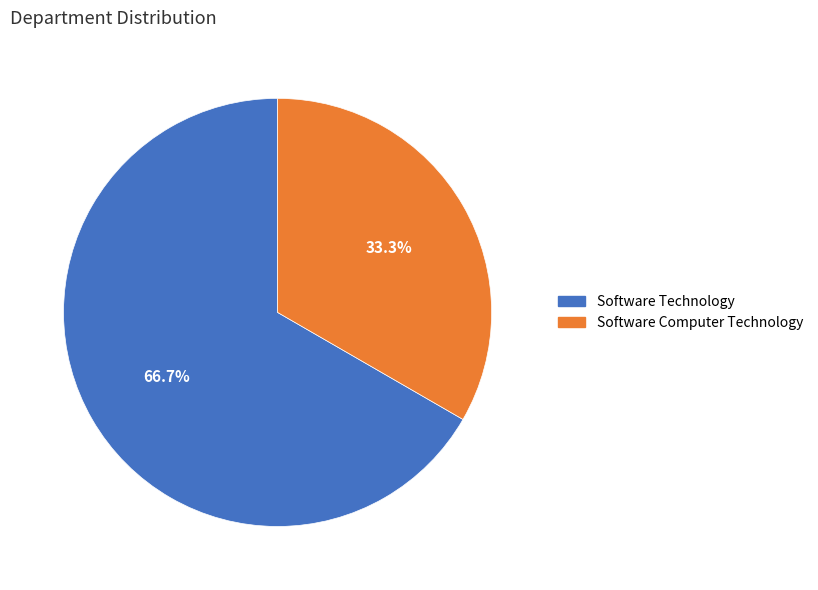

Combined, do Software Computer Technology and Software Technology account for over 50%?

Yes